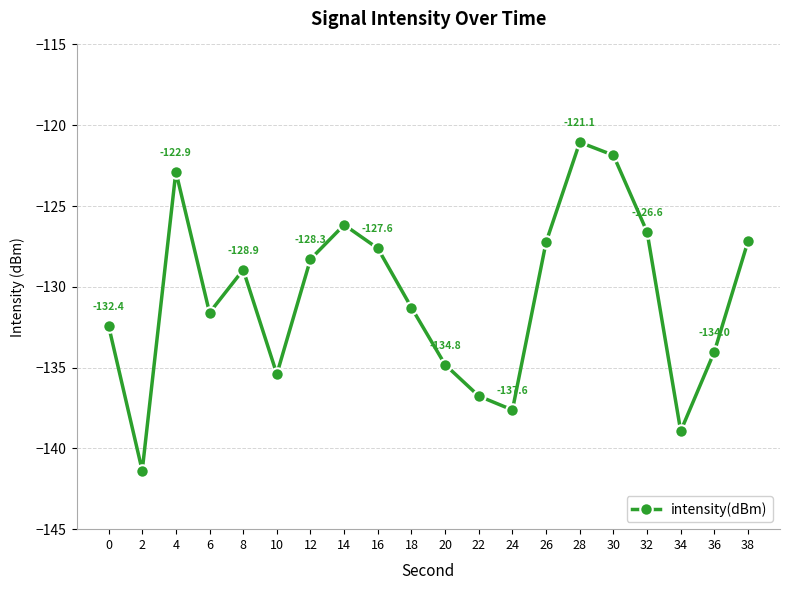

True or false: there are more than 1 points higher than both neighbors.

True